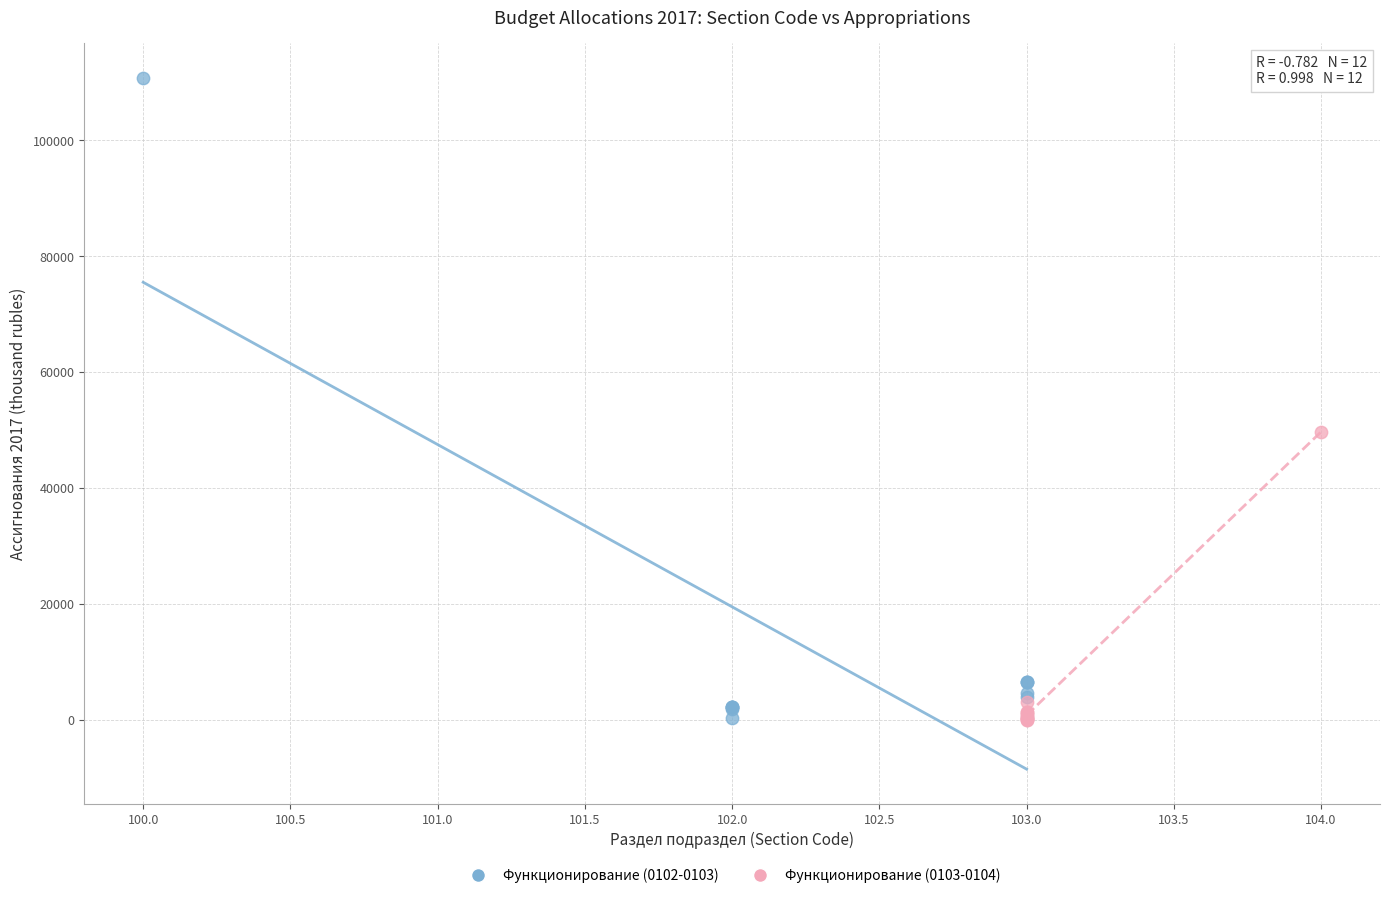

Which series contains the highest Y value?

Функционирование (0102-0103)